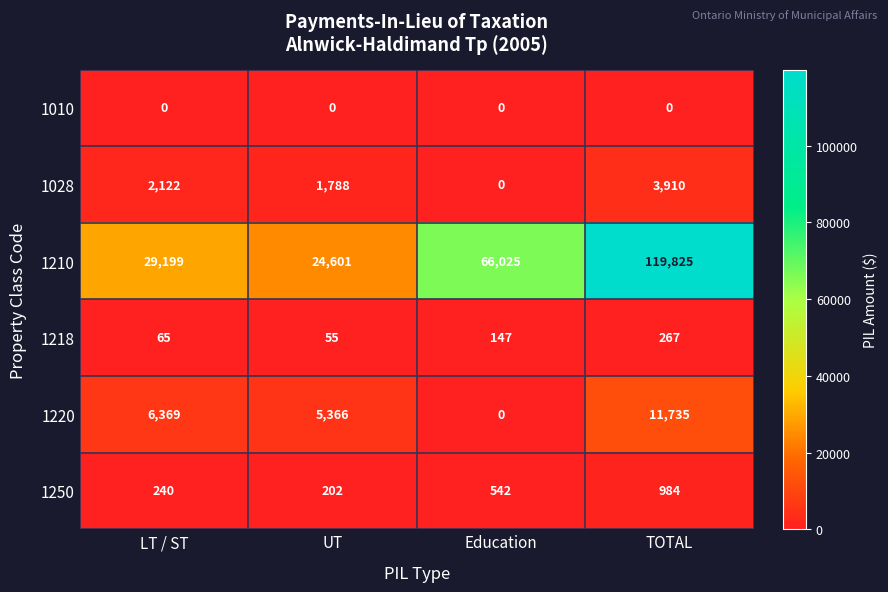

List the series in order of their peak value, highest first.

1210, 1220, 1028, 1250, 1218, 1010